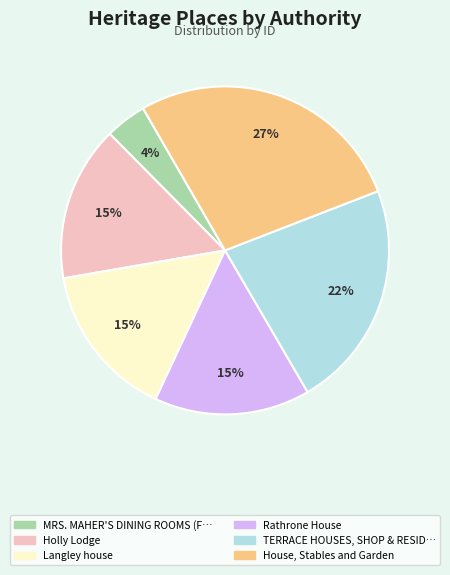

Does any single category account for the majority?

No